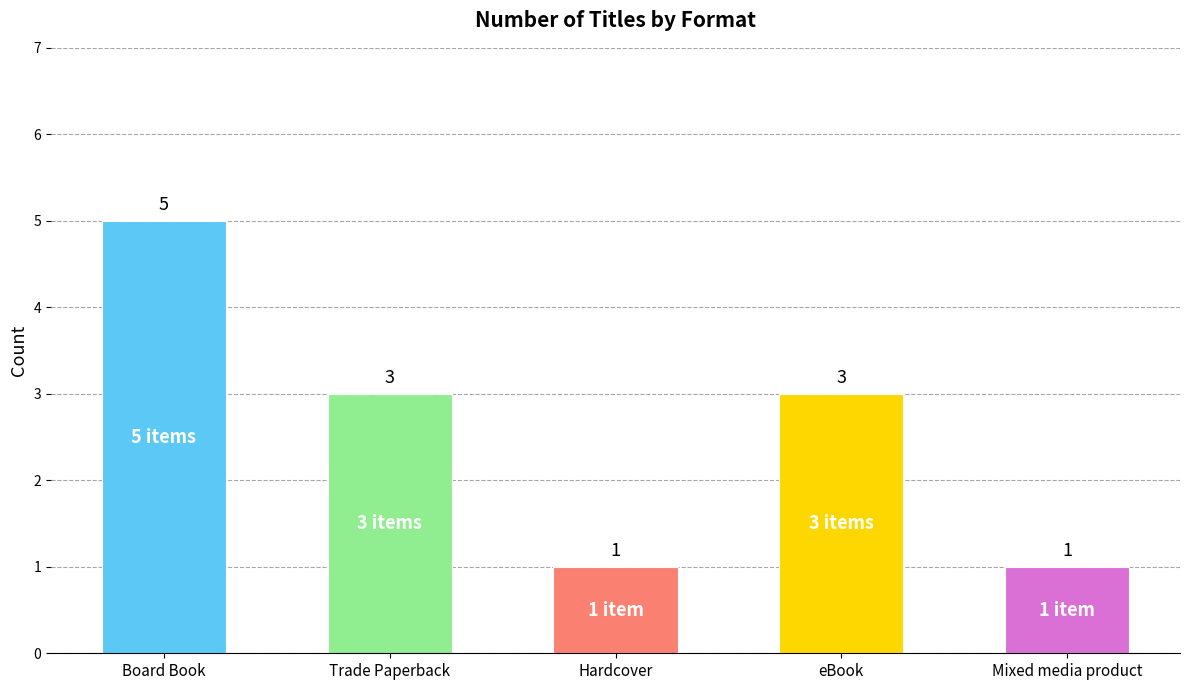

Approximately how many times larger is the value at Board Book compared to Trade Paperback?

1.7